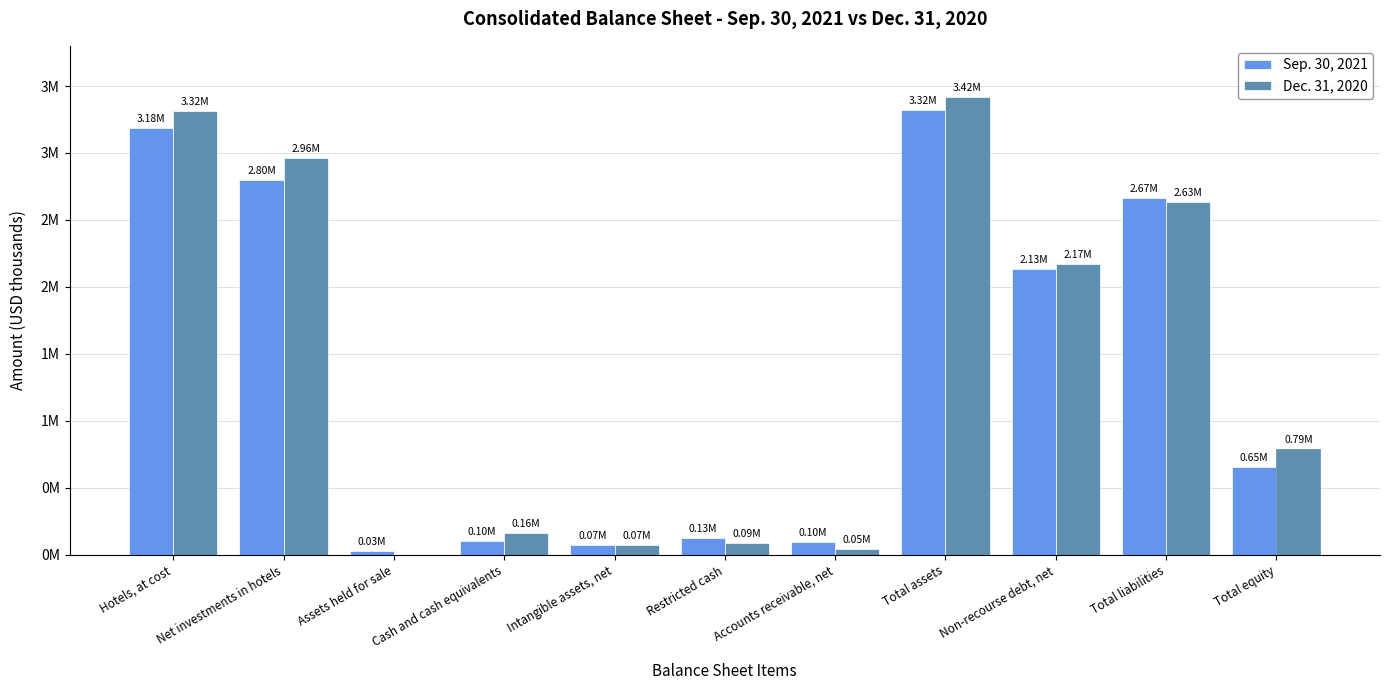

Which series has the largest total across all categories?

Dec. 31, 2020